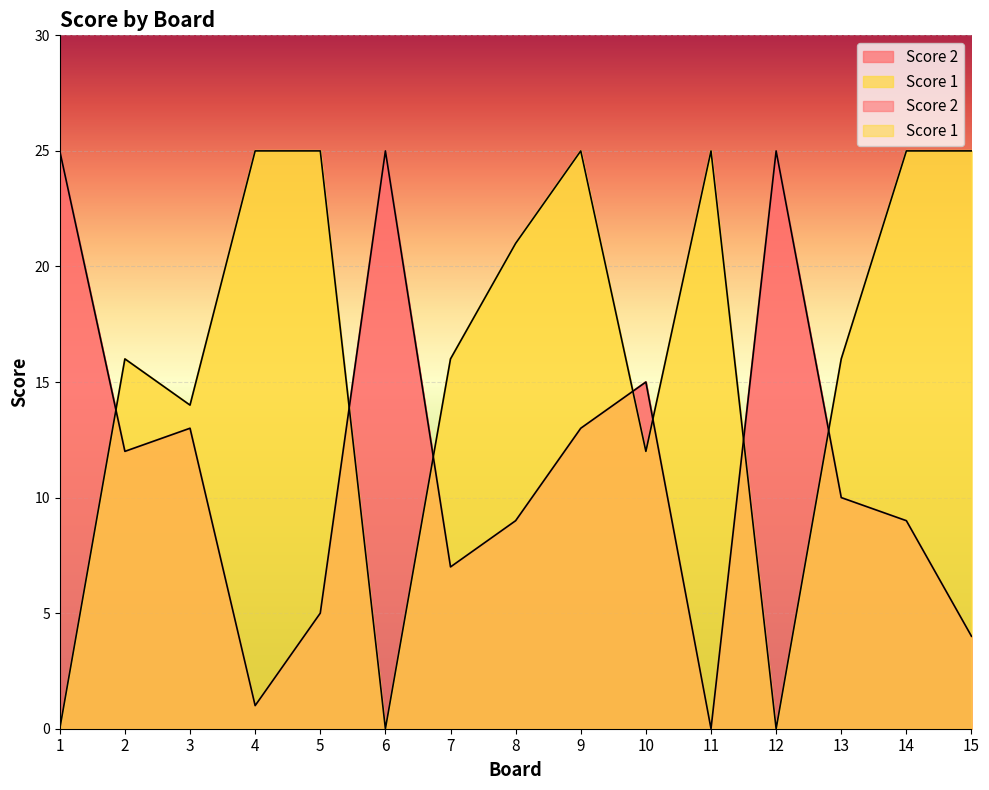

Reading right to left, list all the values displayed in this chart.

Score 2: 15=4	14=9	13=10	12=25	11=0	10=15	9=13	8=9	7=7	6=25	5=5	4=1	3=13	2=12	1=25
Score 1: 15=25	14=25	13=16	12=0	11=25	10=12	9=25	8=21	7=16	6=0	5=25	4=25	3=14	2=16	1=0